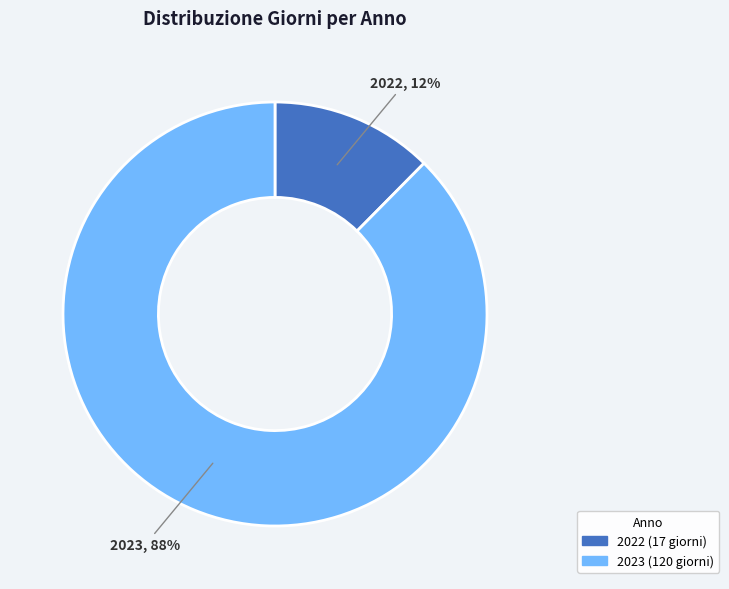

What is the largest slice in the pie chart?

2023